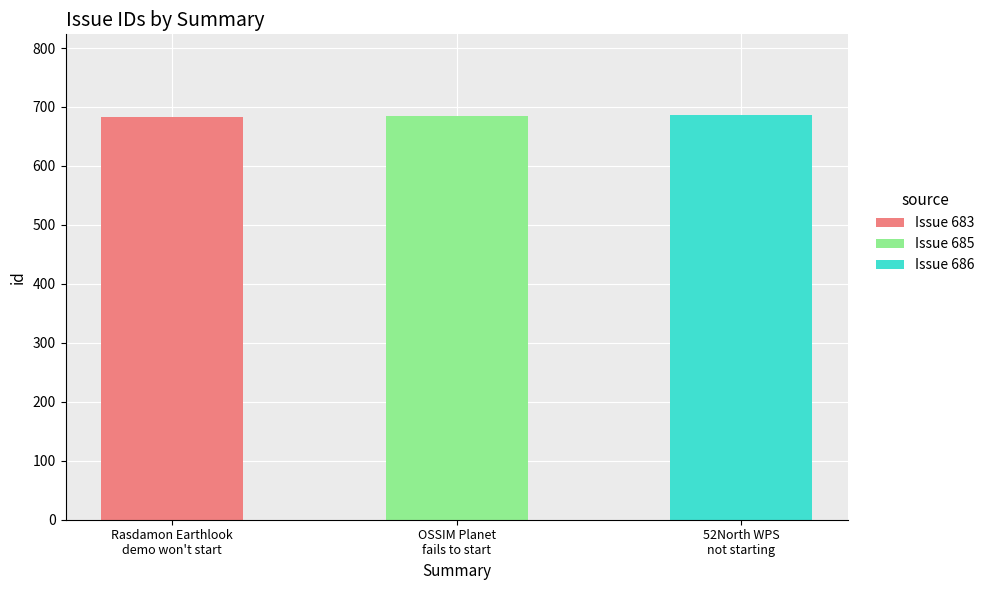

What are all the series names shown in the legend?

Issue 683, Issue 685, Issue 686